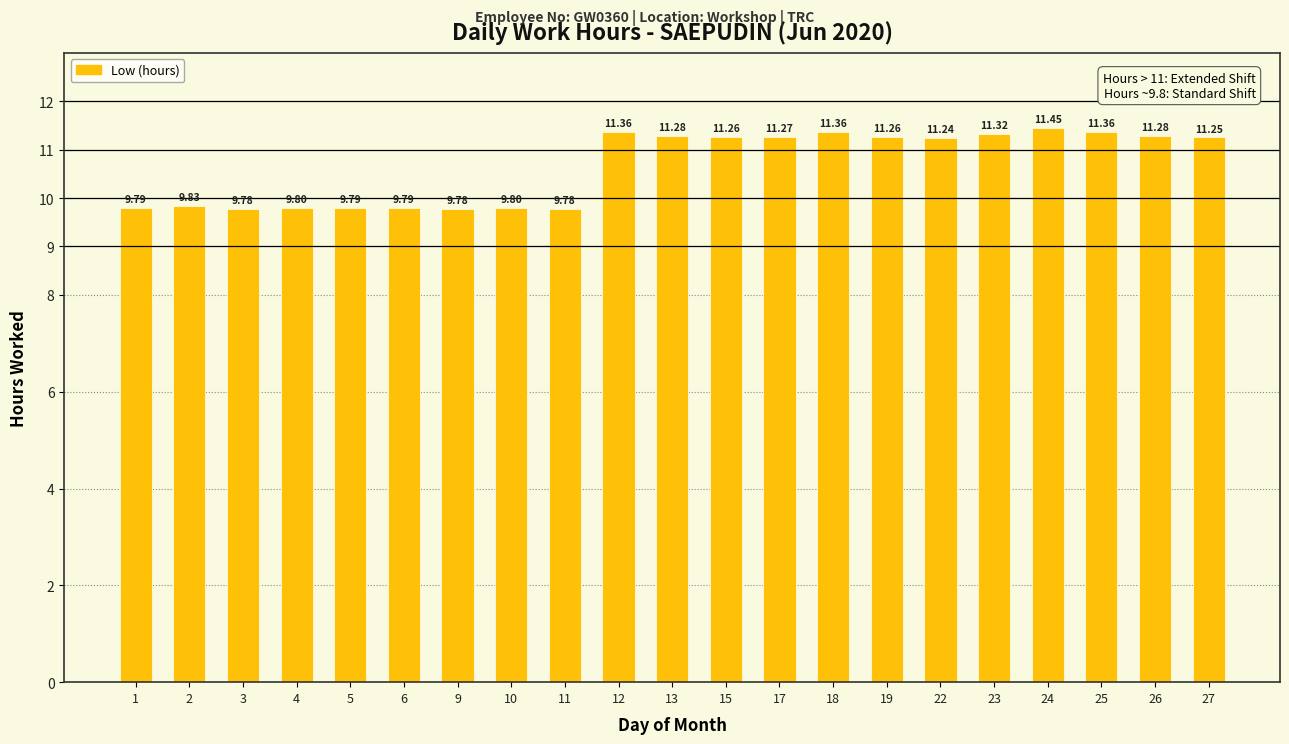

How many values are between 9 and 11?

9